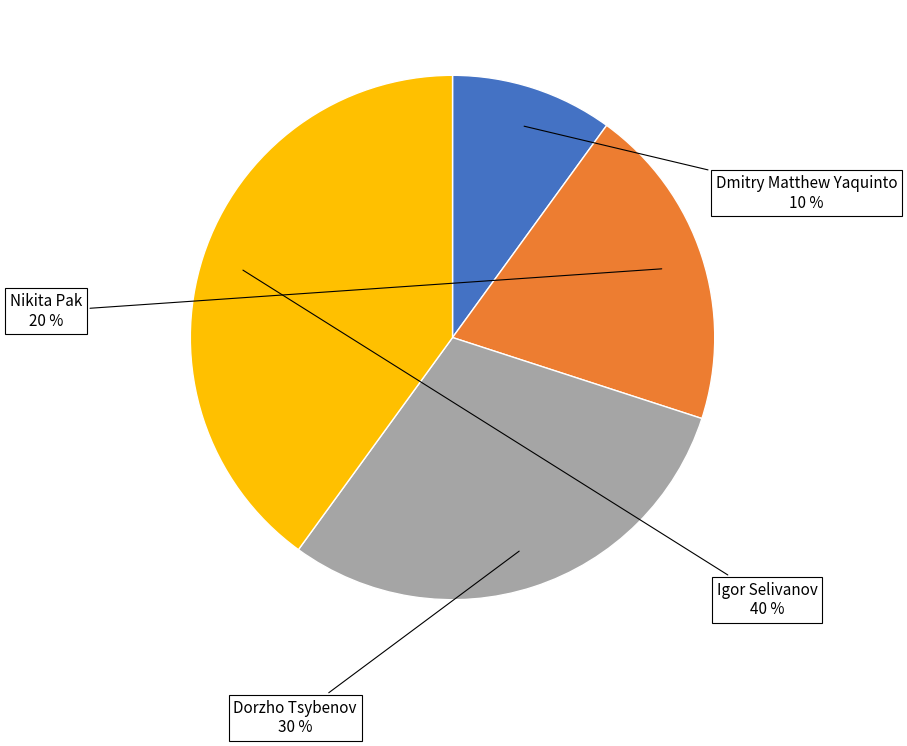

To the nearest percent, what is the difference between the largest and smallest slice percentages?

30%